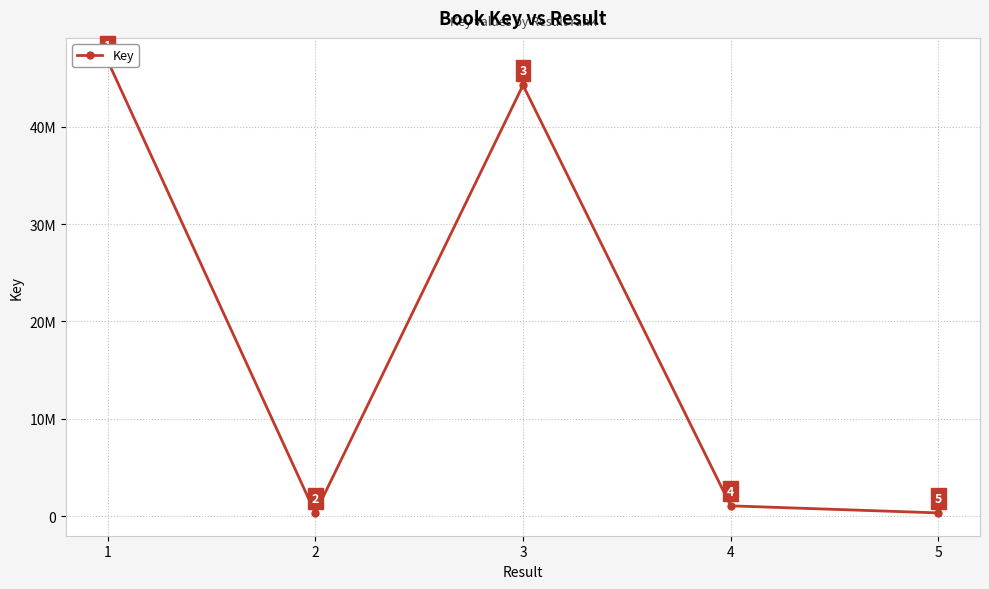

Reading left to right, what are all the values shown in this chart?

46790158	317024	44261506	1061673	335715